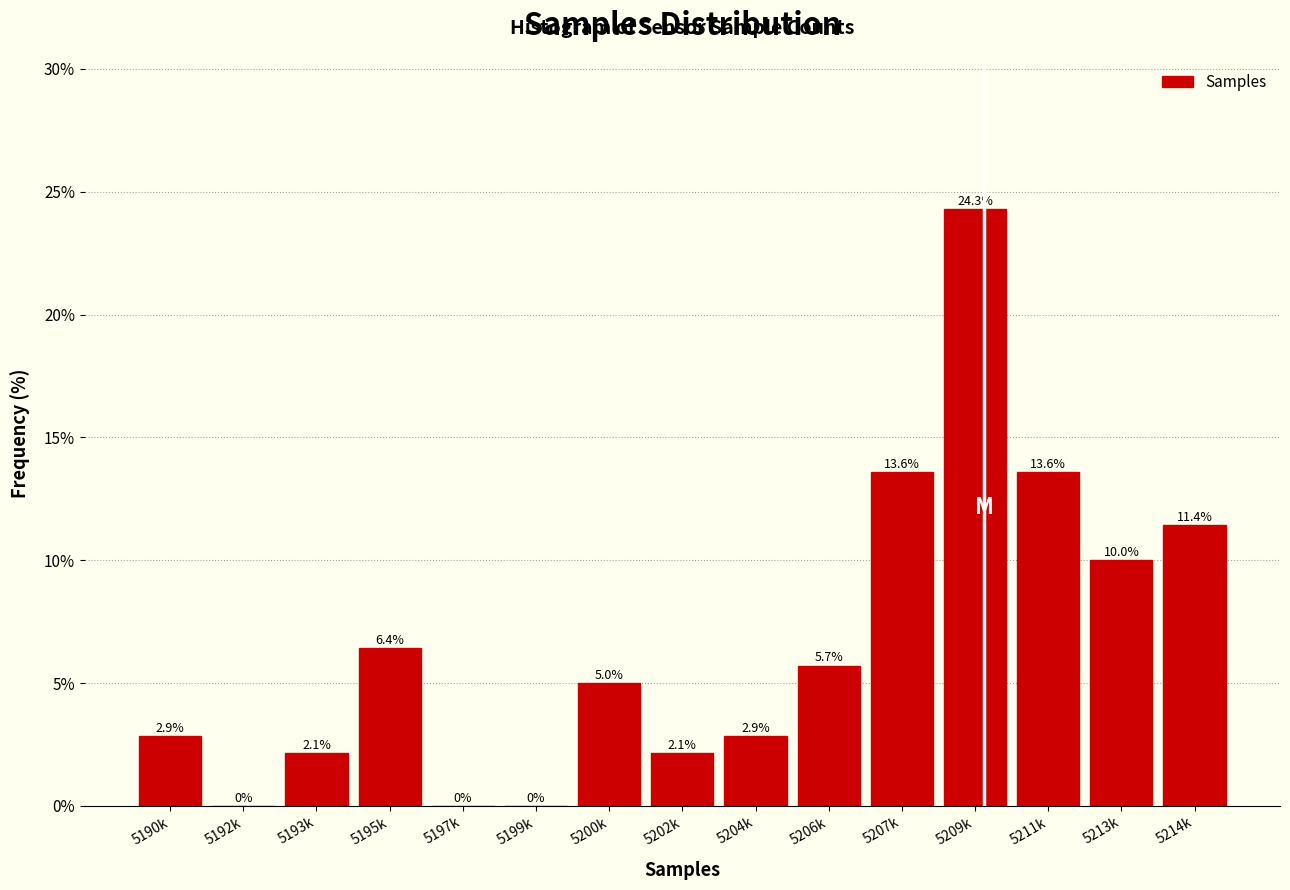

Reading left to right, transcribe all the data shown in this chart.

5190k=2.9	5192k=0.0	5193k=2.1	5195k=6.4	5197k=0.0	5199k=0.0	5200k=5.0	5202k=2.1	5204k=2.9	5206k=5.7	5207k=13.6	5209k=24.3	5211k=13.6	5213k=10.0	5214k=11.4